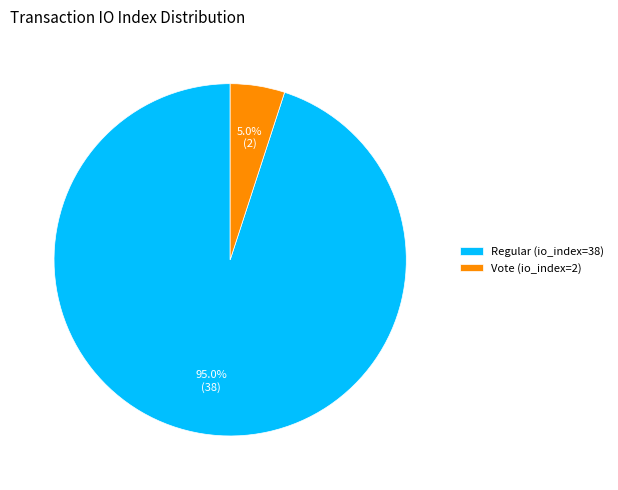

How much of the chart is everything except Vote (io_index=2)?

95.0%